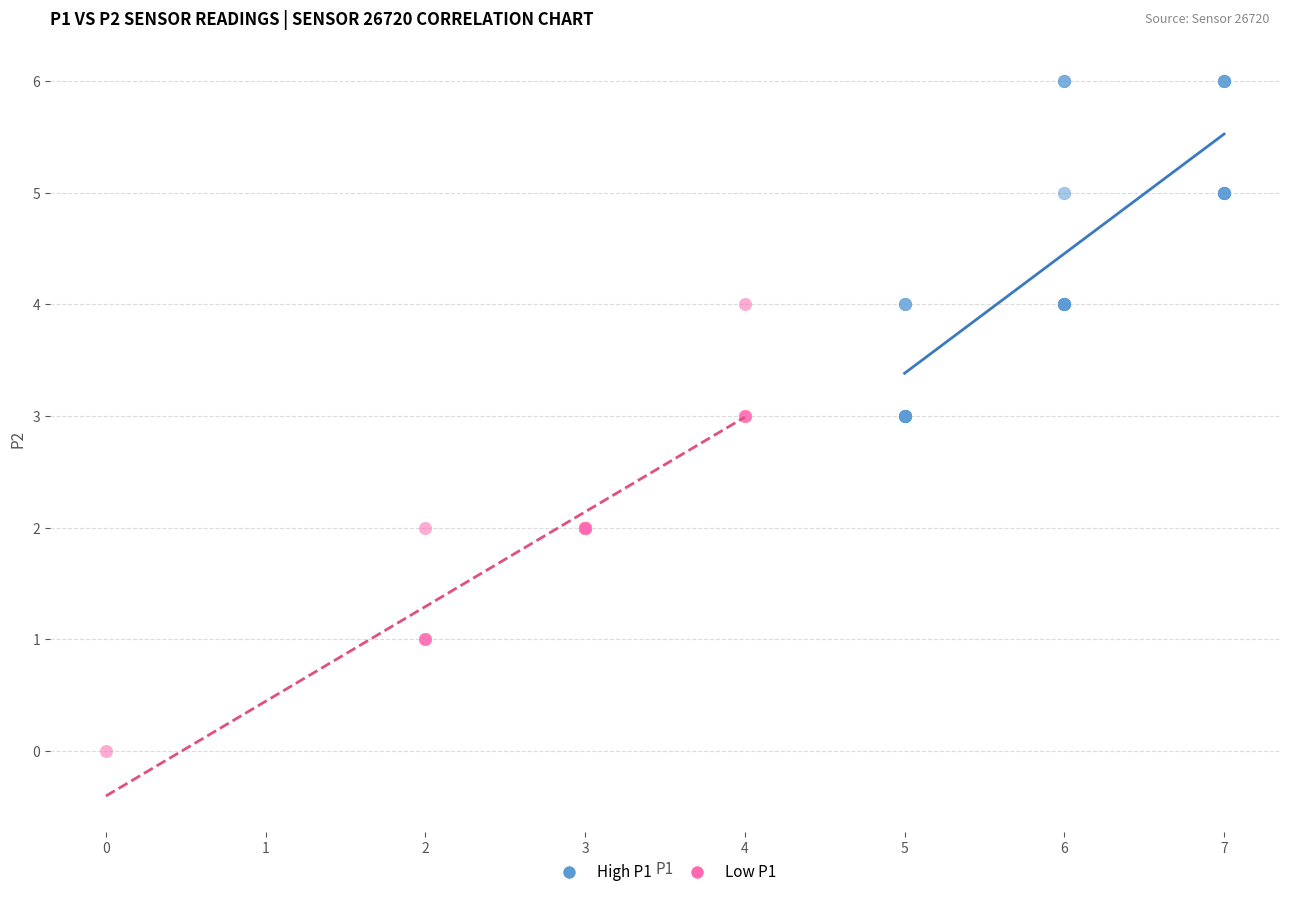

Which series contains the lowest Y value?

Low P1